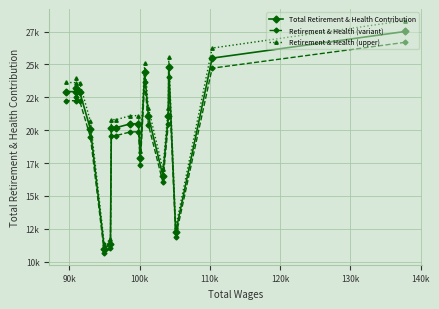

What are all the series names shown in the legend?

Total Retirement & Health Contribution, Retirement & Health (variant), Retirement & Health (upper)